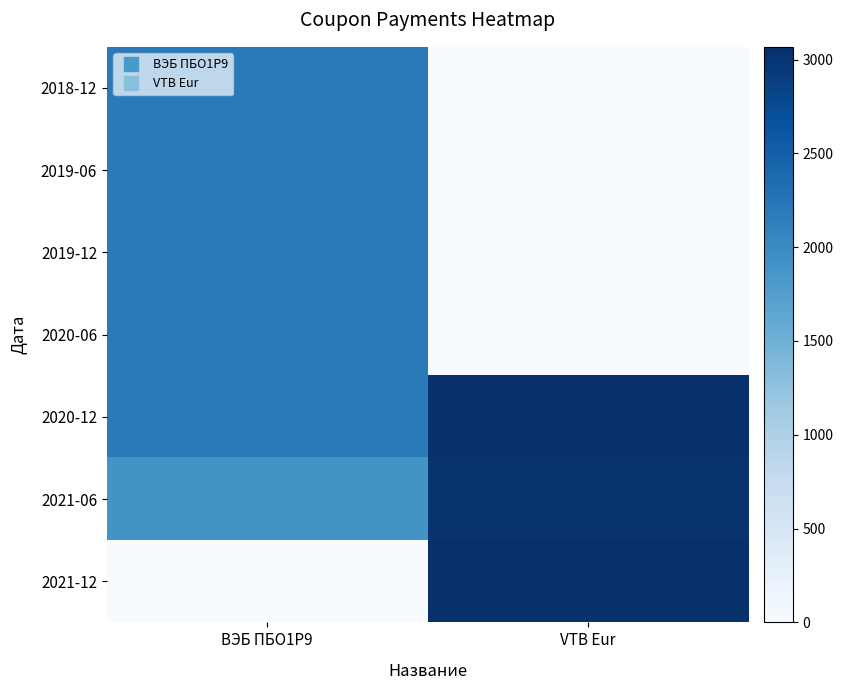

Between ВЭБ ПБО1Р9 and VTB Eur, which is larger?

ВЭБ ПБО1Р9